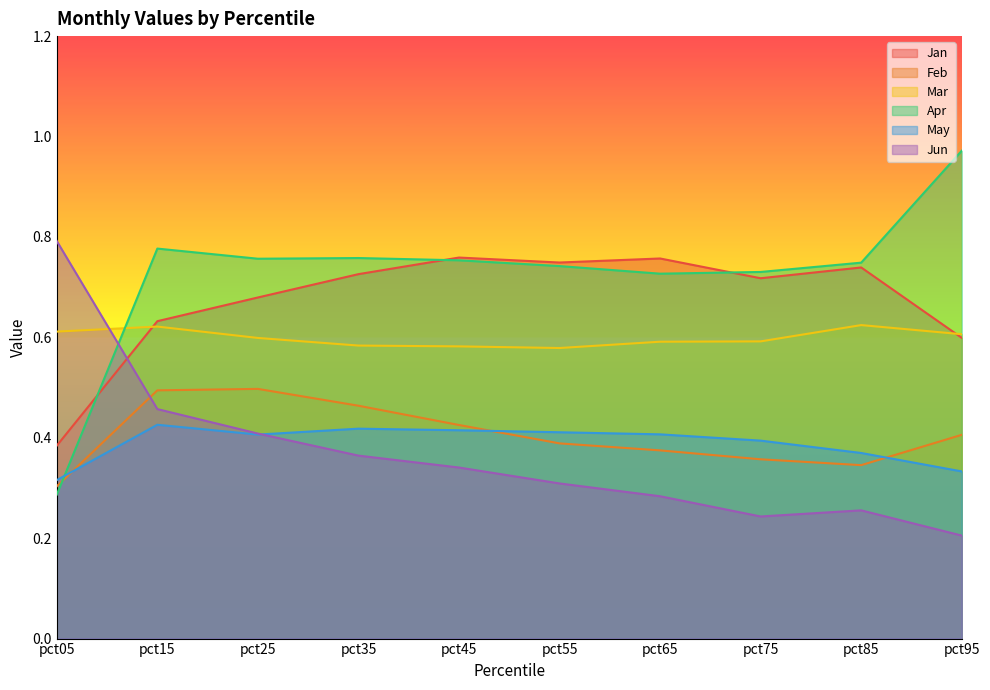

How many lines are shown in the chart?

6